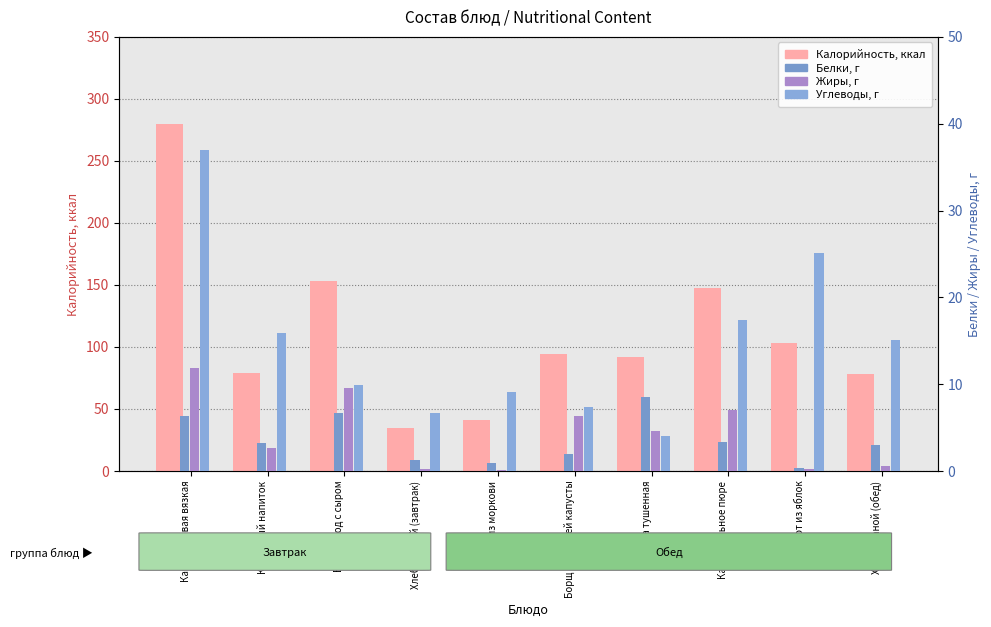

What is the label of the 6th bar from the left?

Борщ из свежей капусты